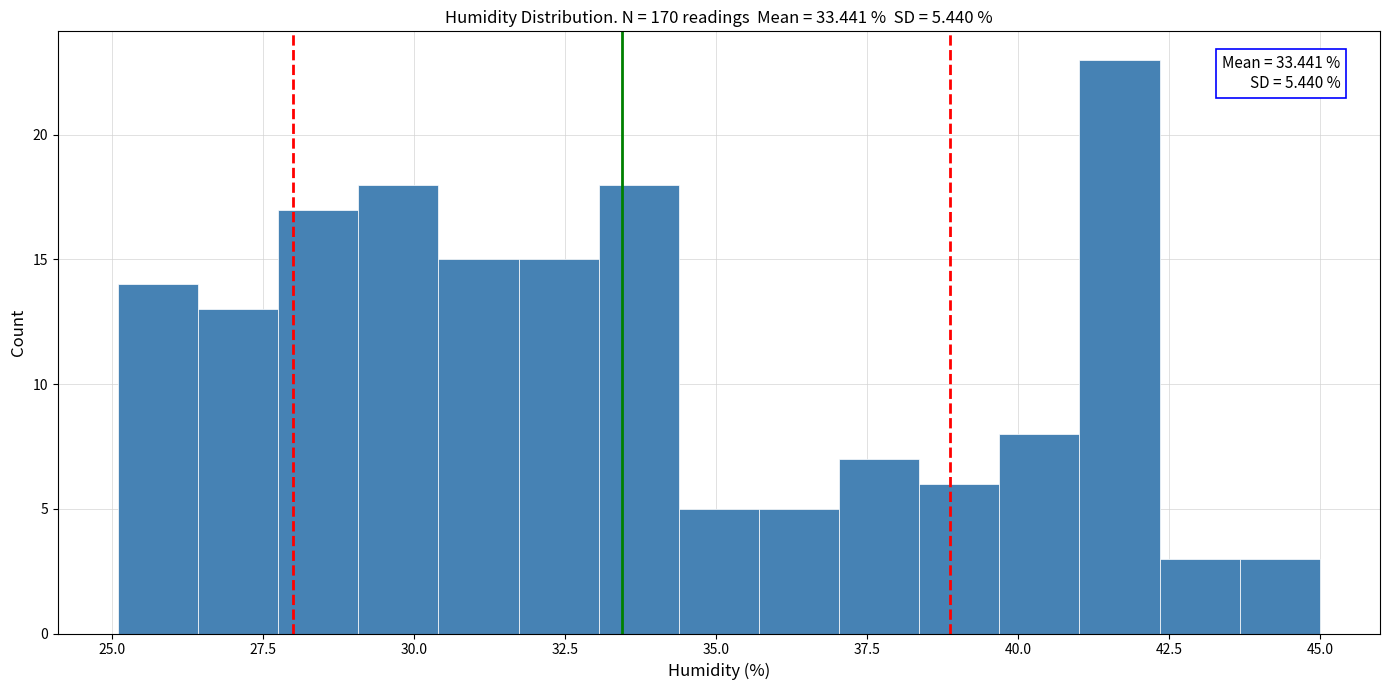

Read against the x-axis, roughly where is the centre of the tallest bar?

41.5